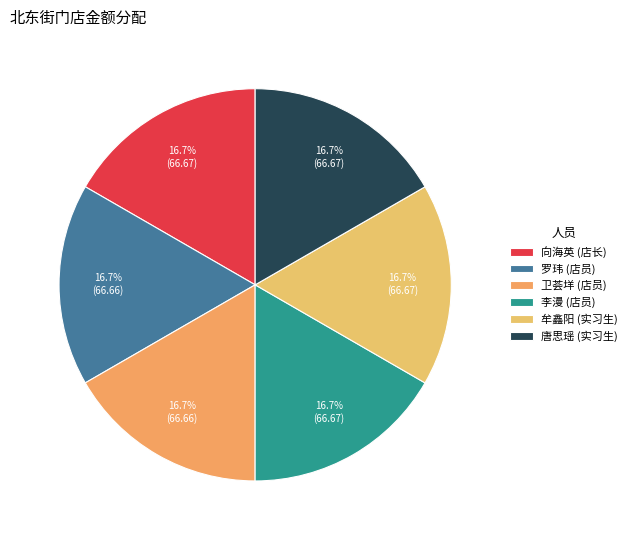

Is the sum of 唐思瑶 (实习生) and 罗玮 (店员) greater than half?

No